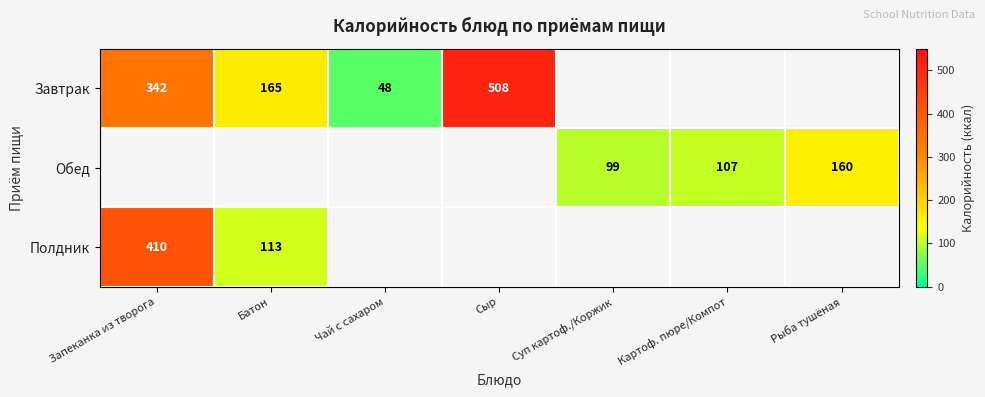

The value of Завтрак at Сыр is 322. True or false?

False